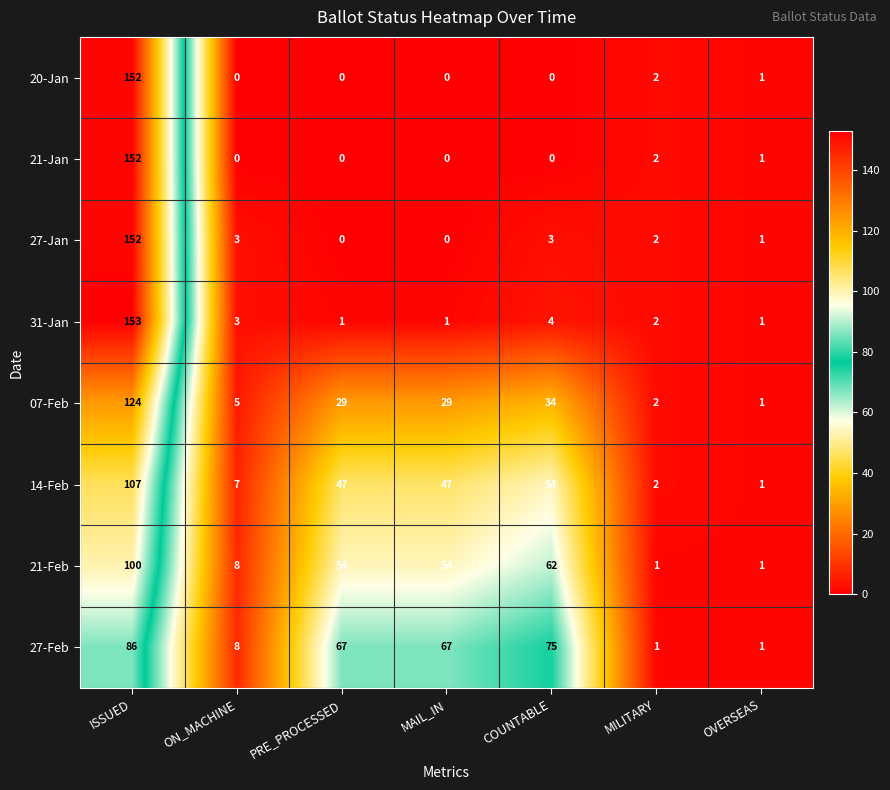

Is it true that 27-Jan equals 2 at MILITARY?

True